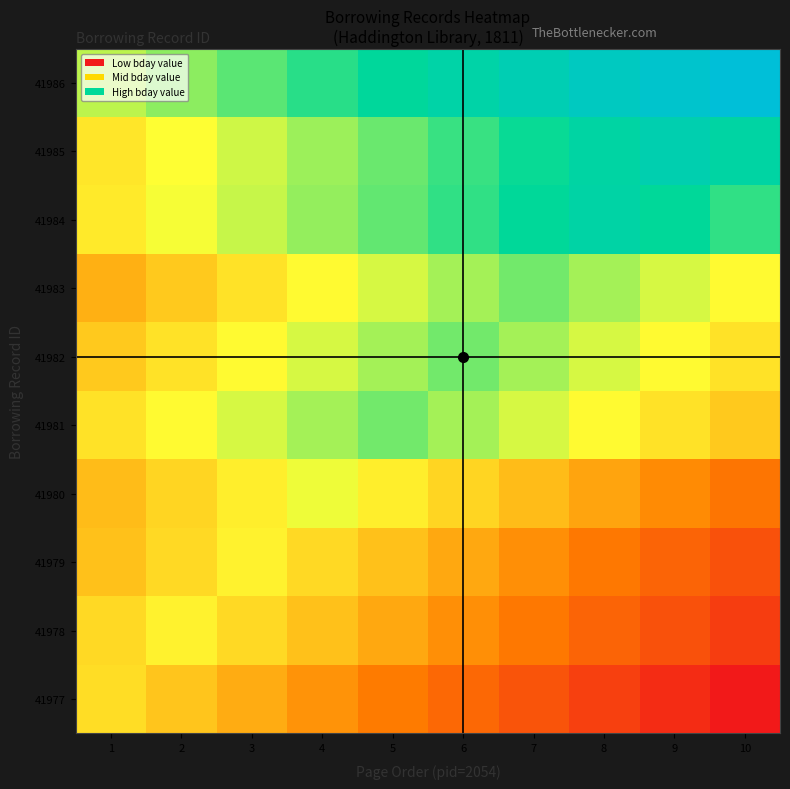

What is the minimum value shown in the chart?

-8.8